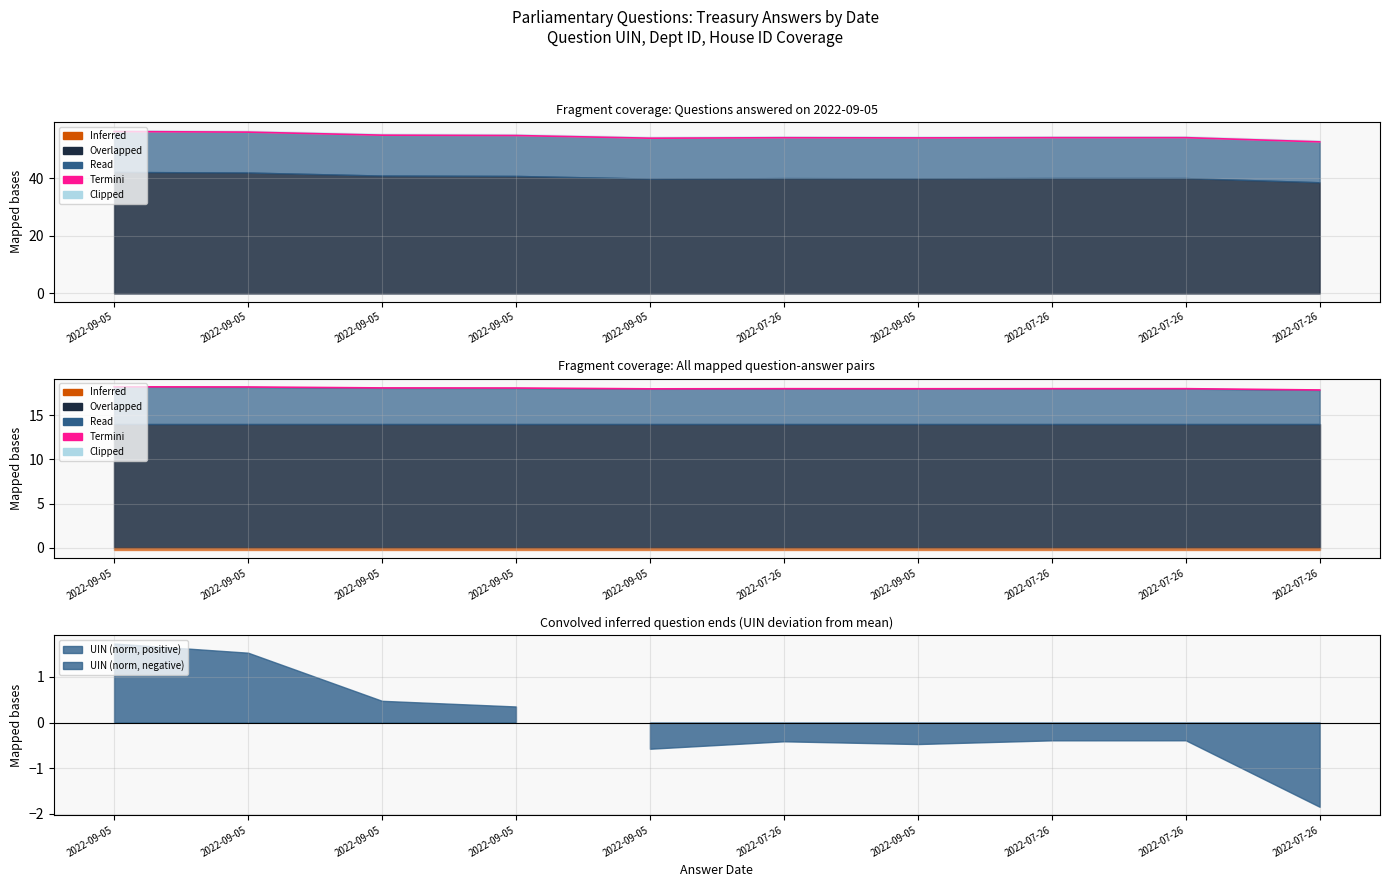

True or false: there are more than 0 points higher than both neighbors.

True